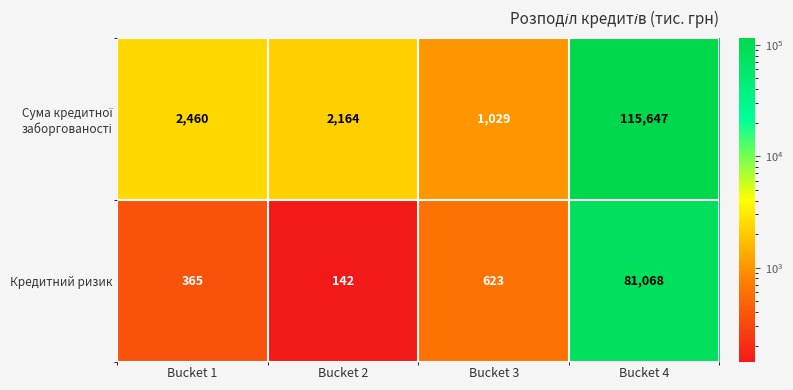

What is the sum of all Кредитний ризик values?

82198